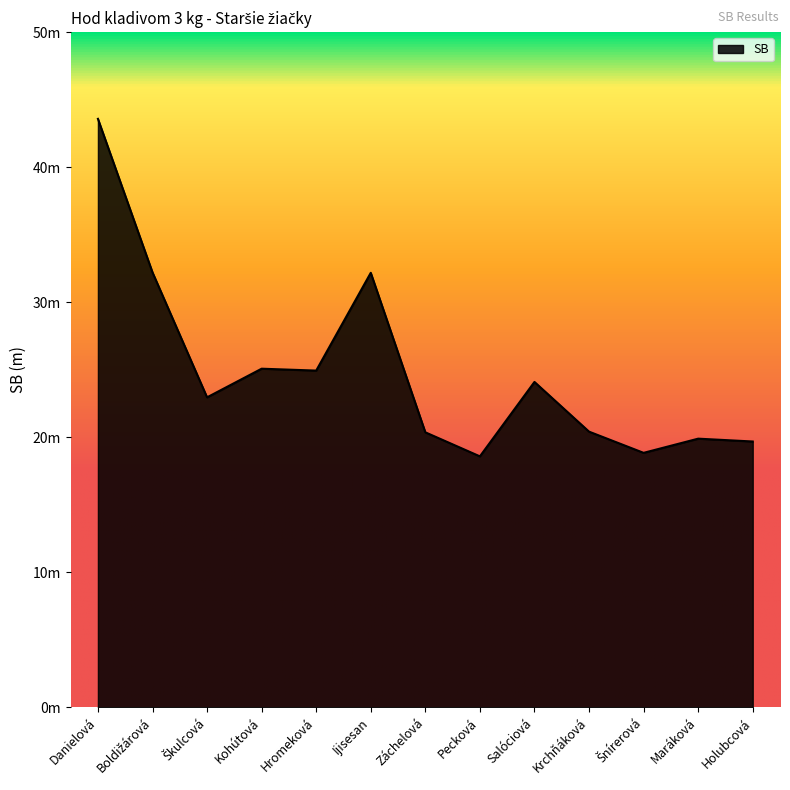

Which label corresponds to the smallest value in the chart?

Pecková